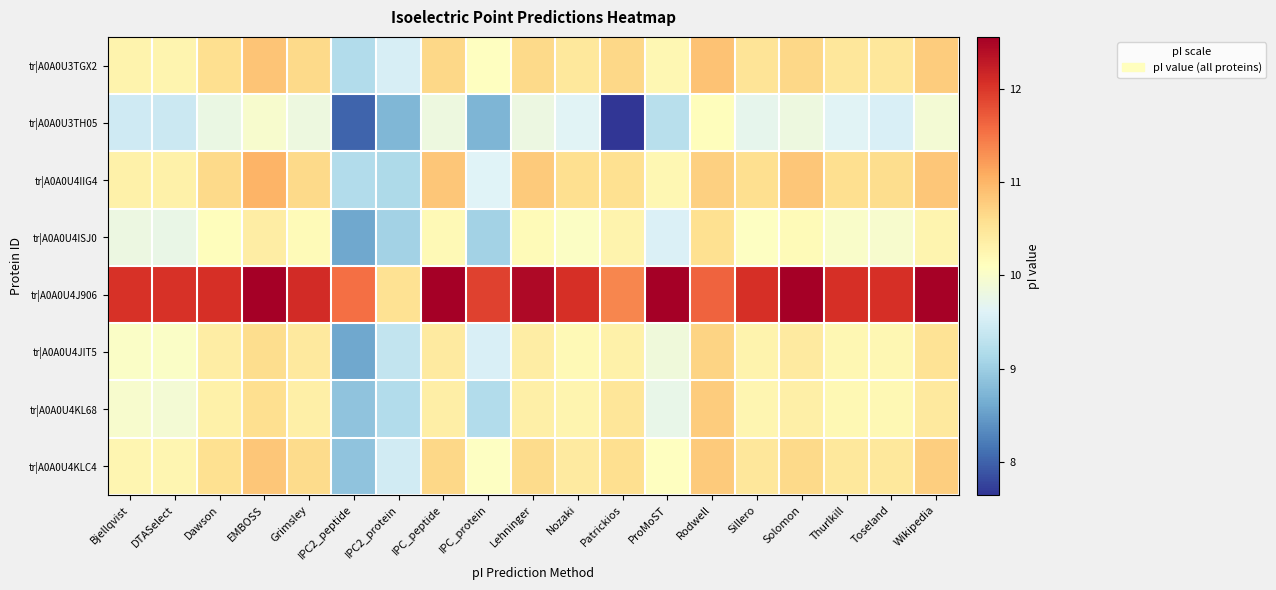

At which category is the sum across all series the highest?

EMBOSS